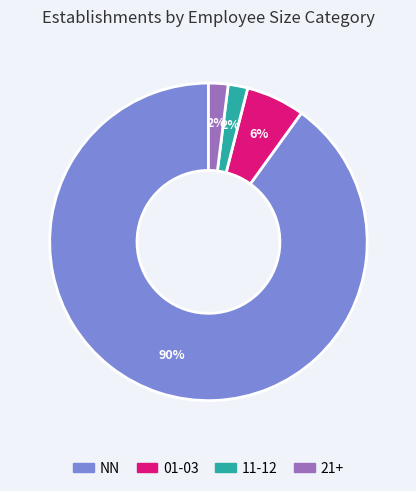

How many slices are in this pie chart?

4